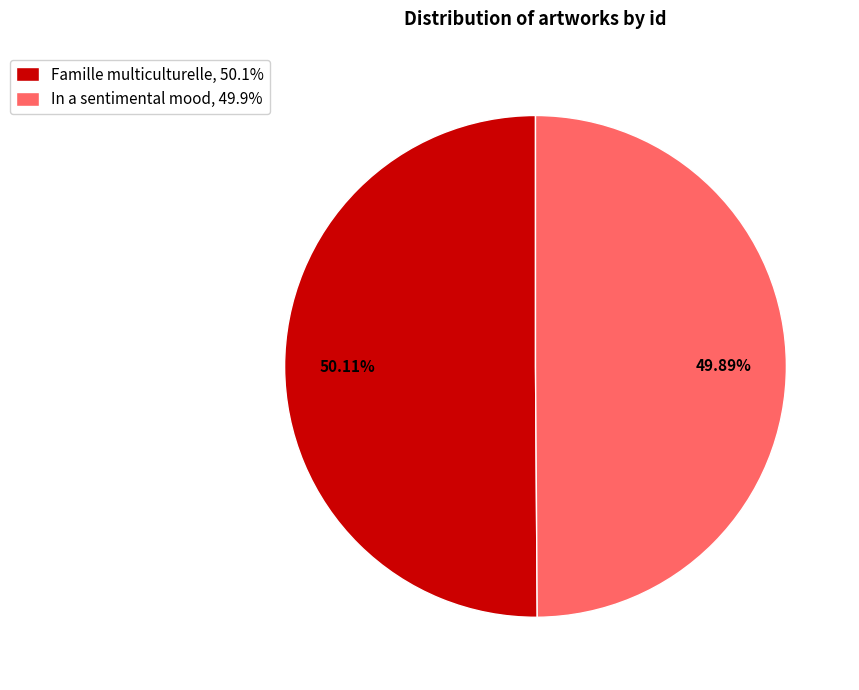

Is the sum of In a sentimental mood, 49.9% and Famille multiculturelle, 50.1% greater than half?

Yes